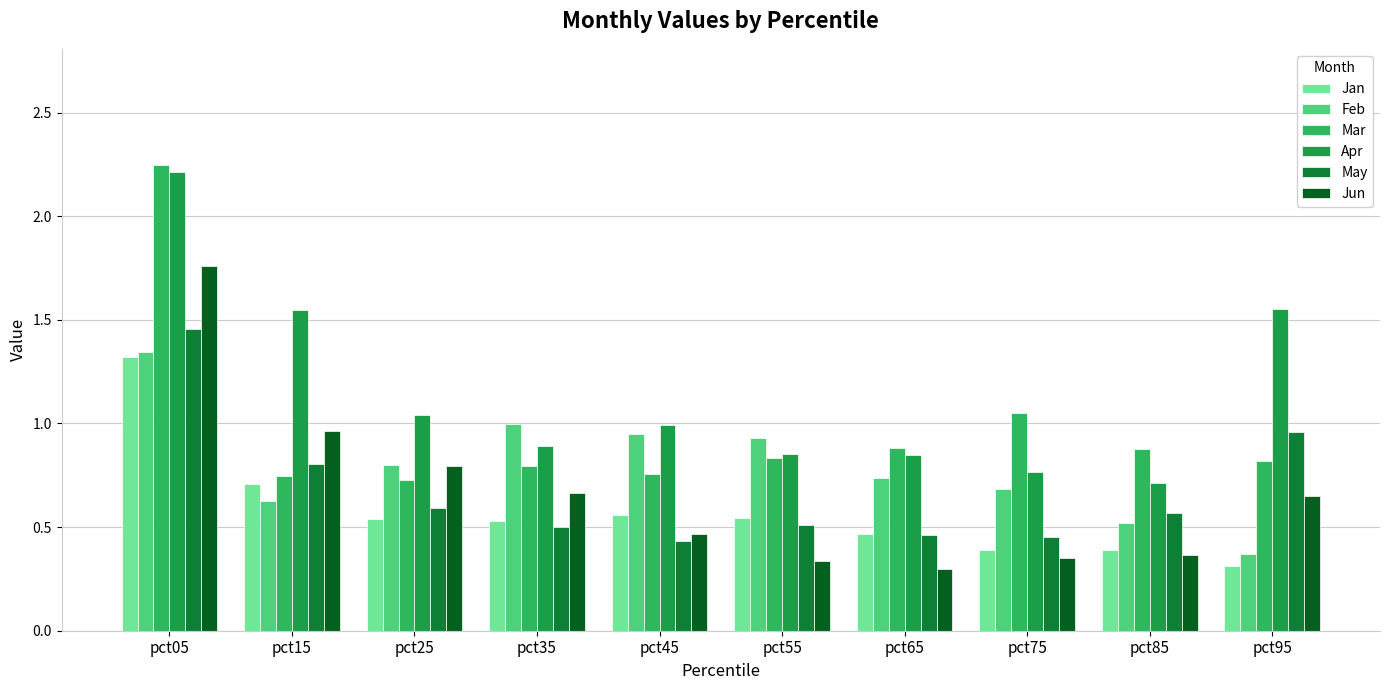

Which has a higher value, pct05 or pct85?

pct05